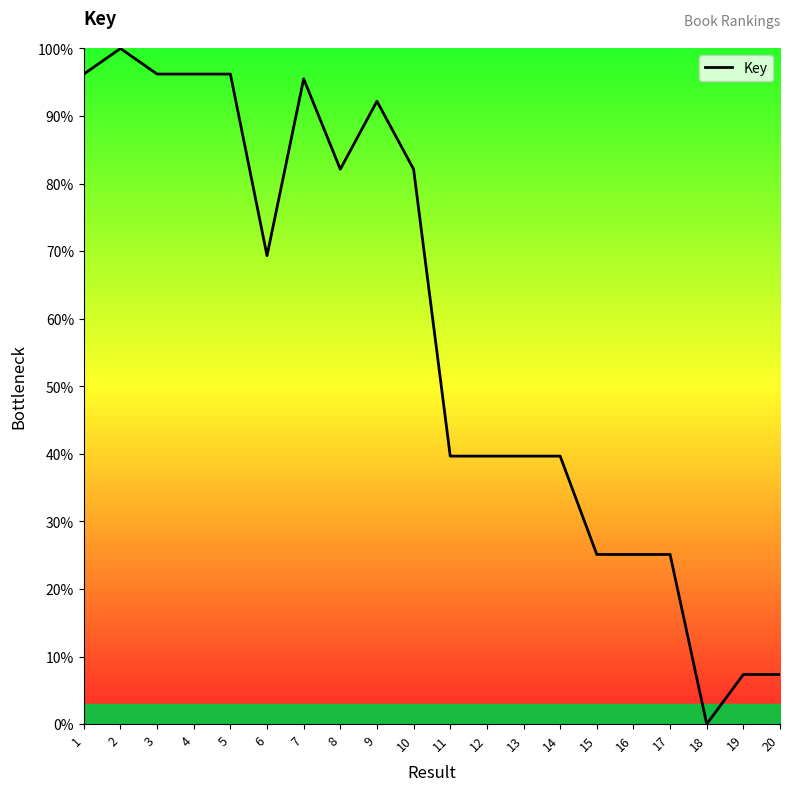

What is the difference between the maximum and minimum values?

100.0